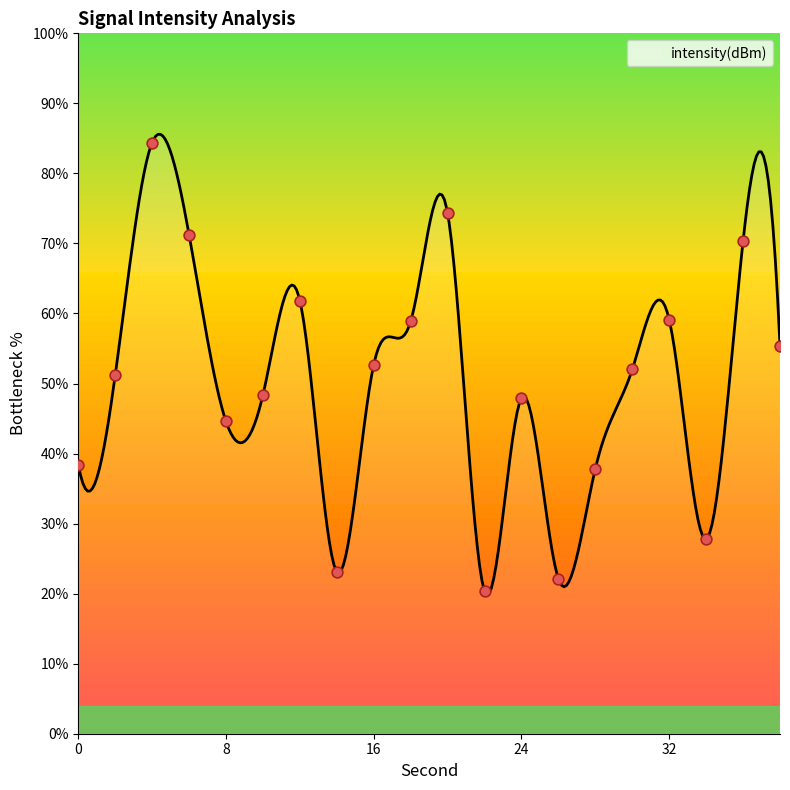

Approximately how many times larger is the value at 38 compared to 4?

0.7